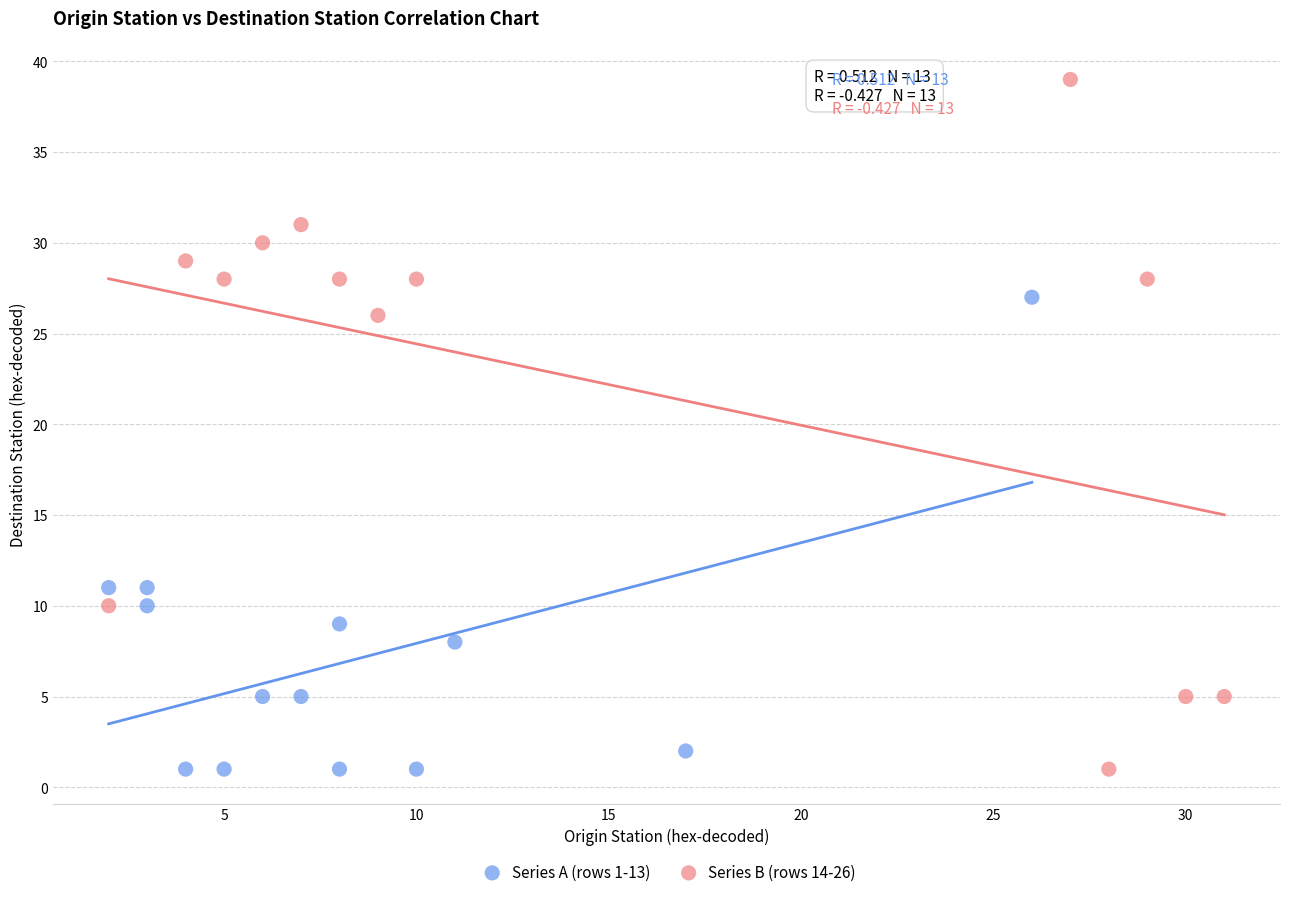

Which series has the widest spread of Y values?

Series B (rows 14-26)